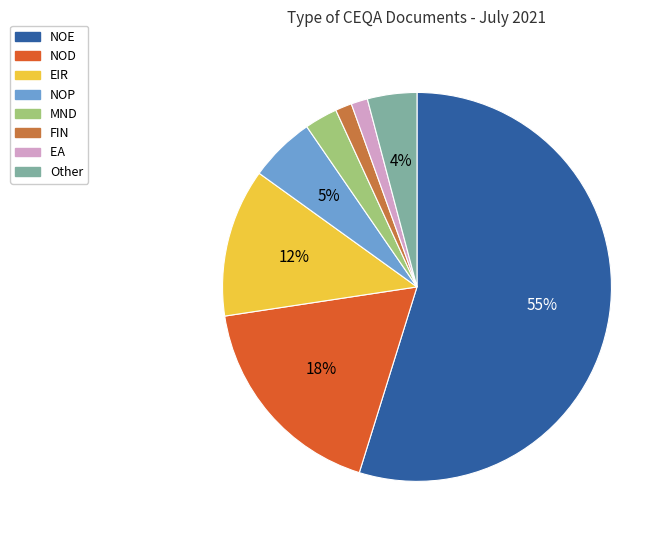

To the nearest percent, what is the average slice percentage?

12%